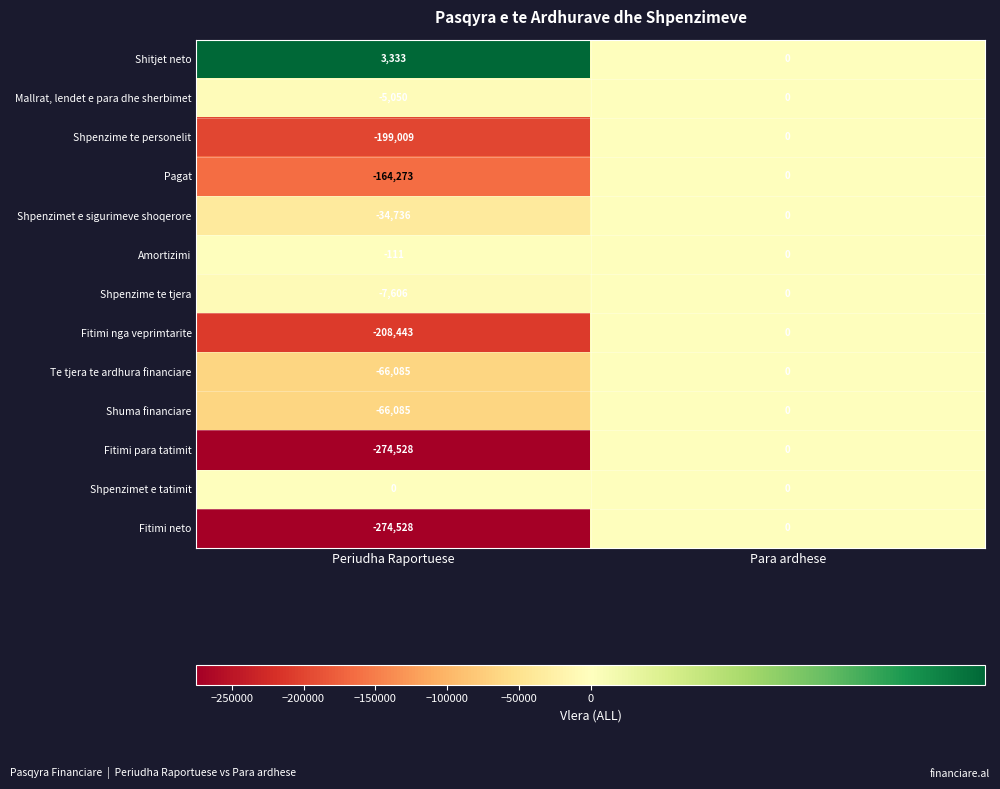

How many values in the Pagat series are below 0?

1